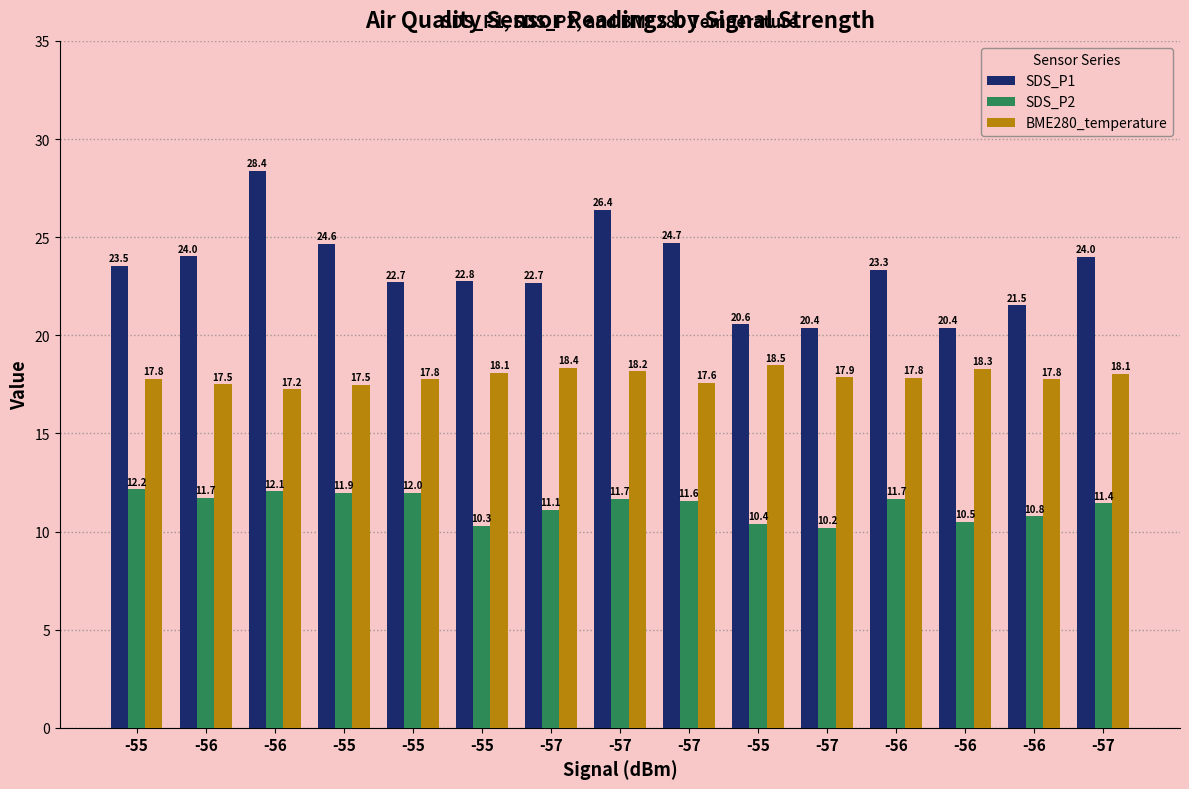

Which series has the largest range (max minus min)?

SDS_P1